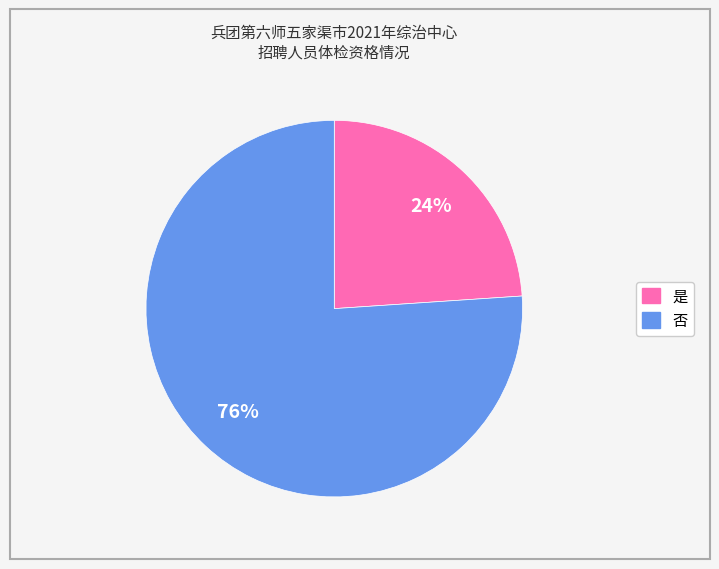

To the nearest percent, what is the combined percentage of 是 and 否?

100%